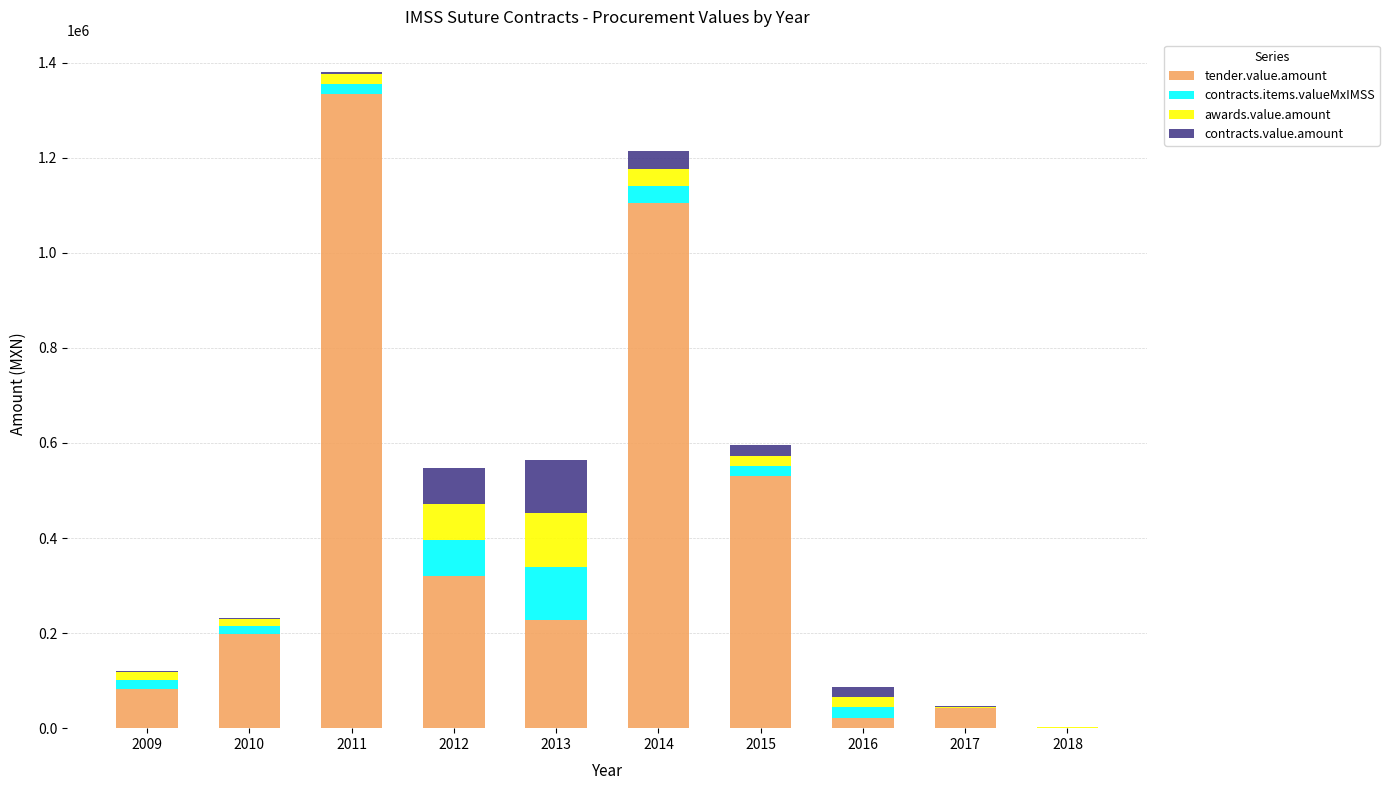

What is the total value across all series at 2014?

1213933.3